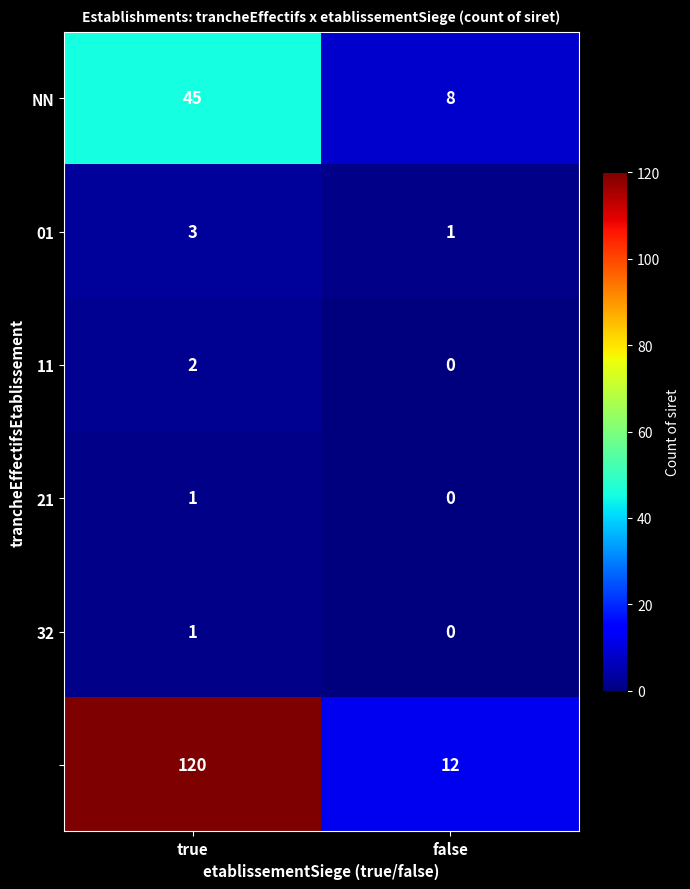

How many data points does each series have?

2